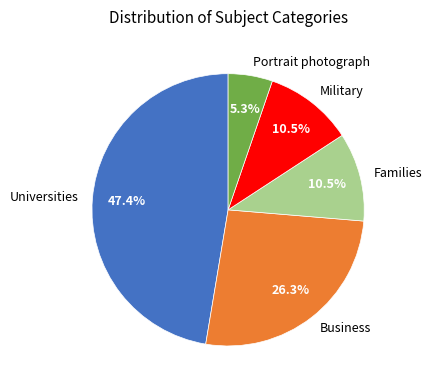

True or false: Families accounts for 15% of the total.

False